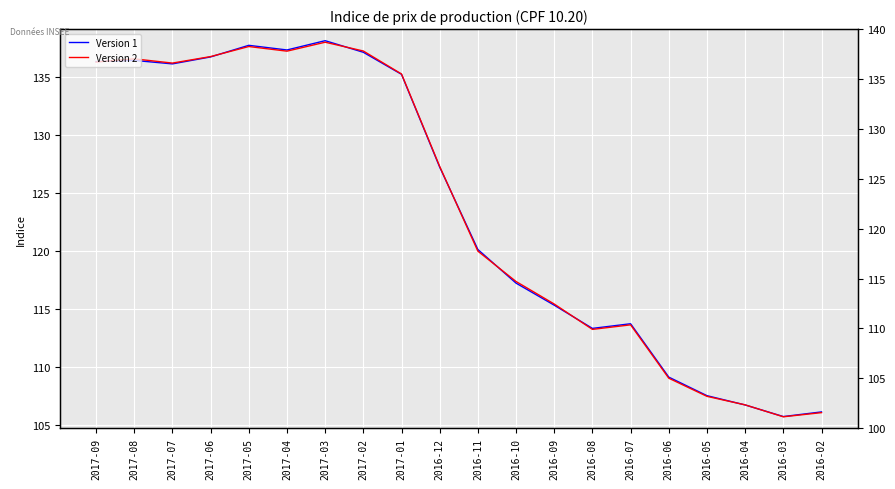

How many lines are shown in the chart?

2